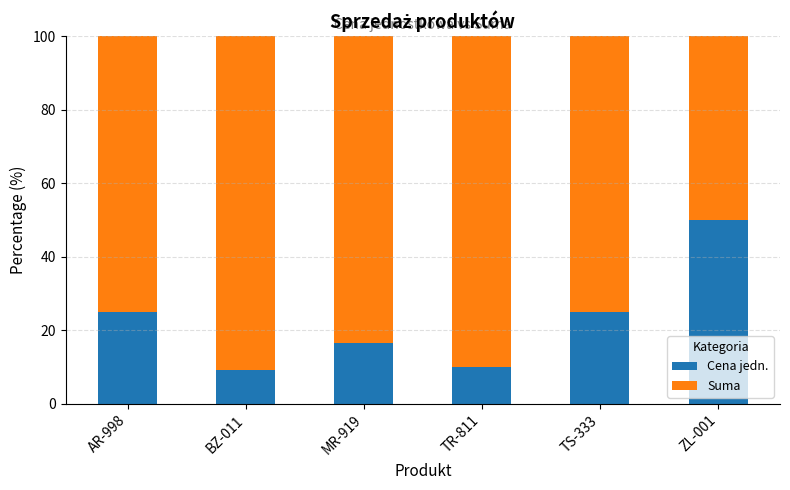

What is the difference between the maximum and second lowest values in the Cena jedn. series?

40.0